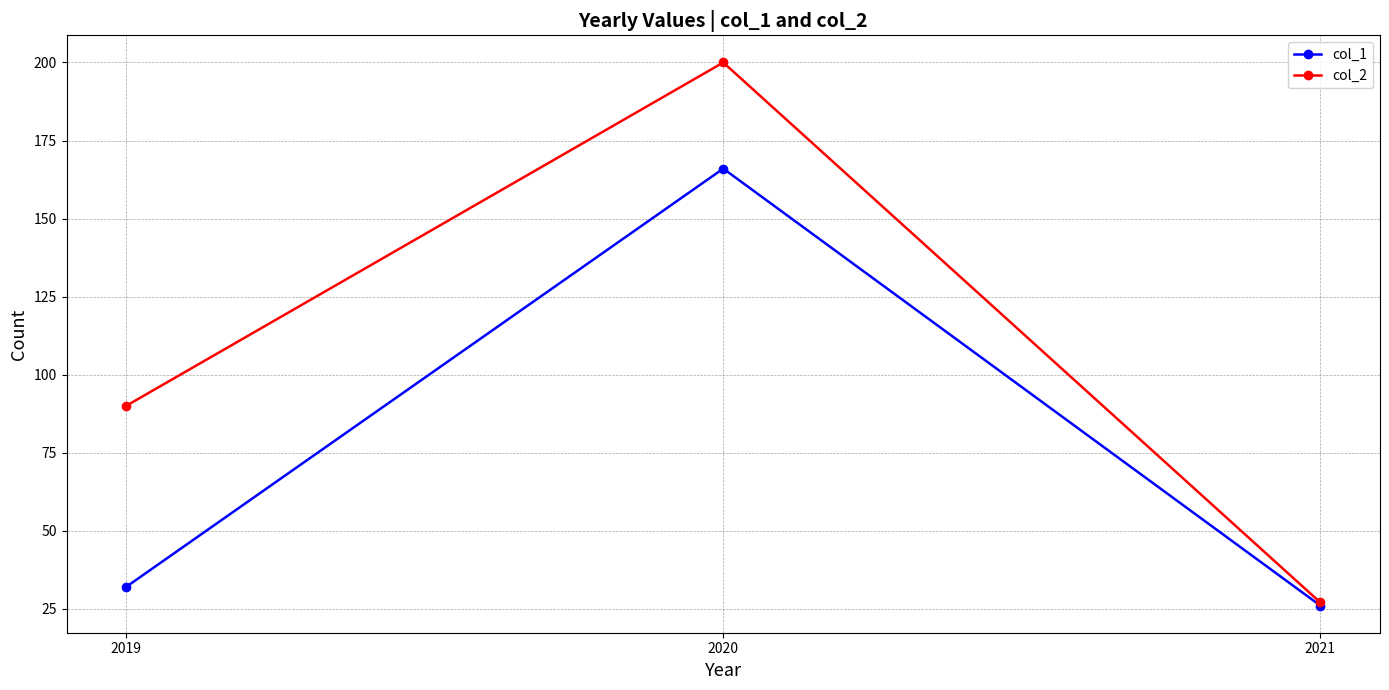

What is the difference between the maximum and second lowest values in the col_2 series?

110